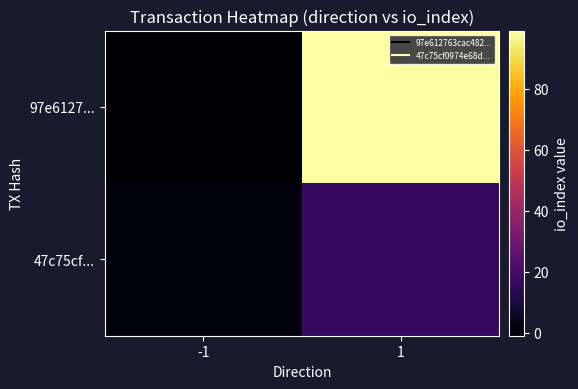

What is the total value across all series at 1?

115